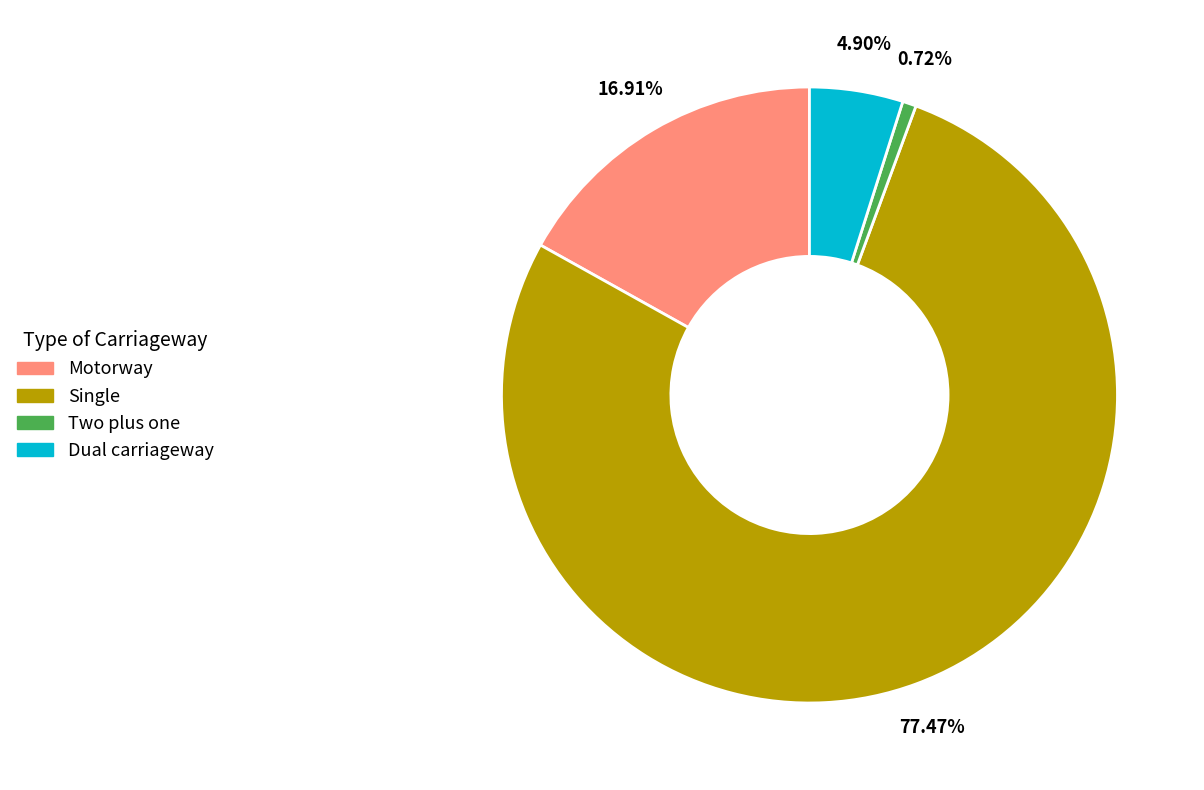

Is there a majority slice in this chart?

Yes